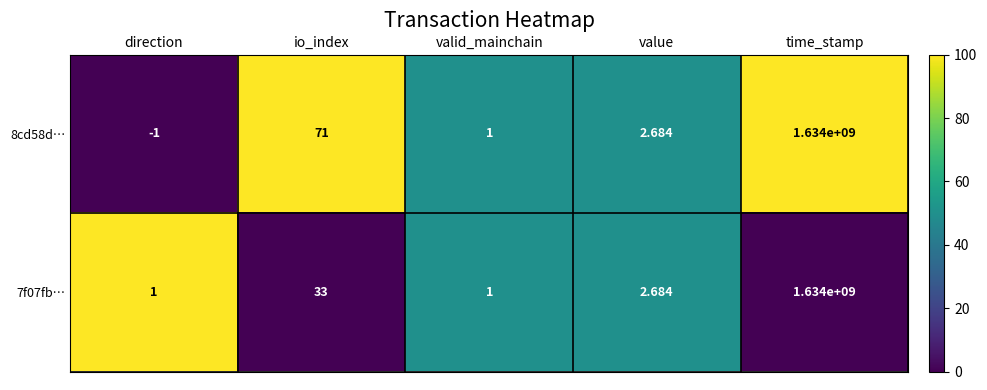

Where is 8cd58d… nearest to the value 816999999?

io_index